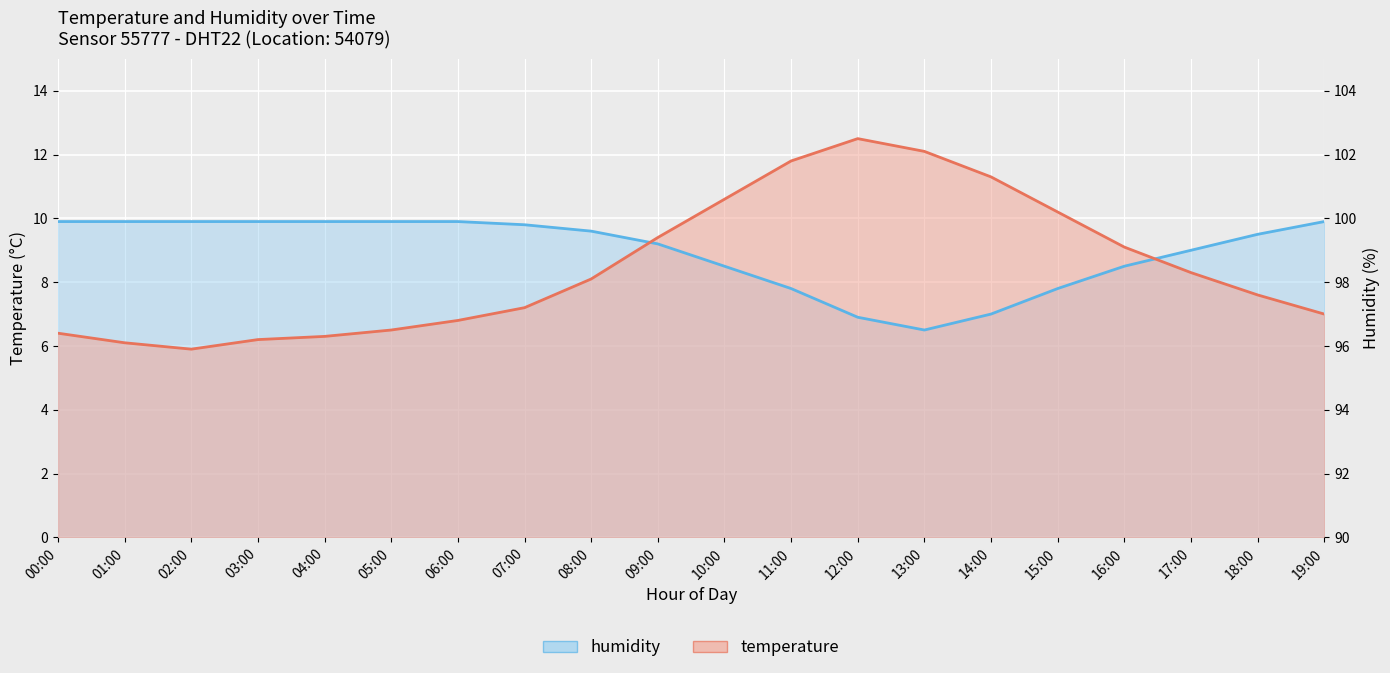

At which label does humidity reach its peak?

00:00